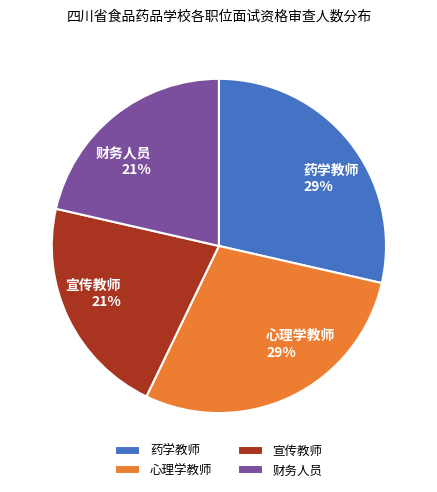

Which has a higher value, 心理学教师 29% or 宣传教师 21%?

心理学教师 29%